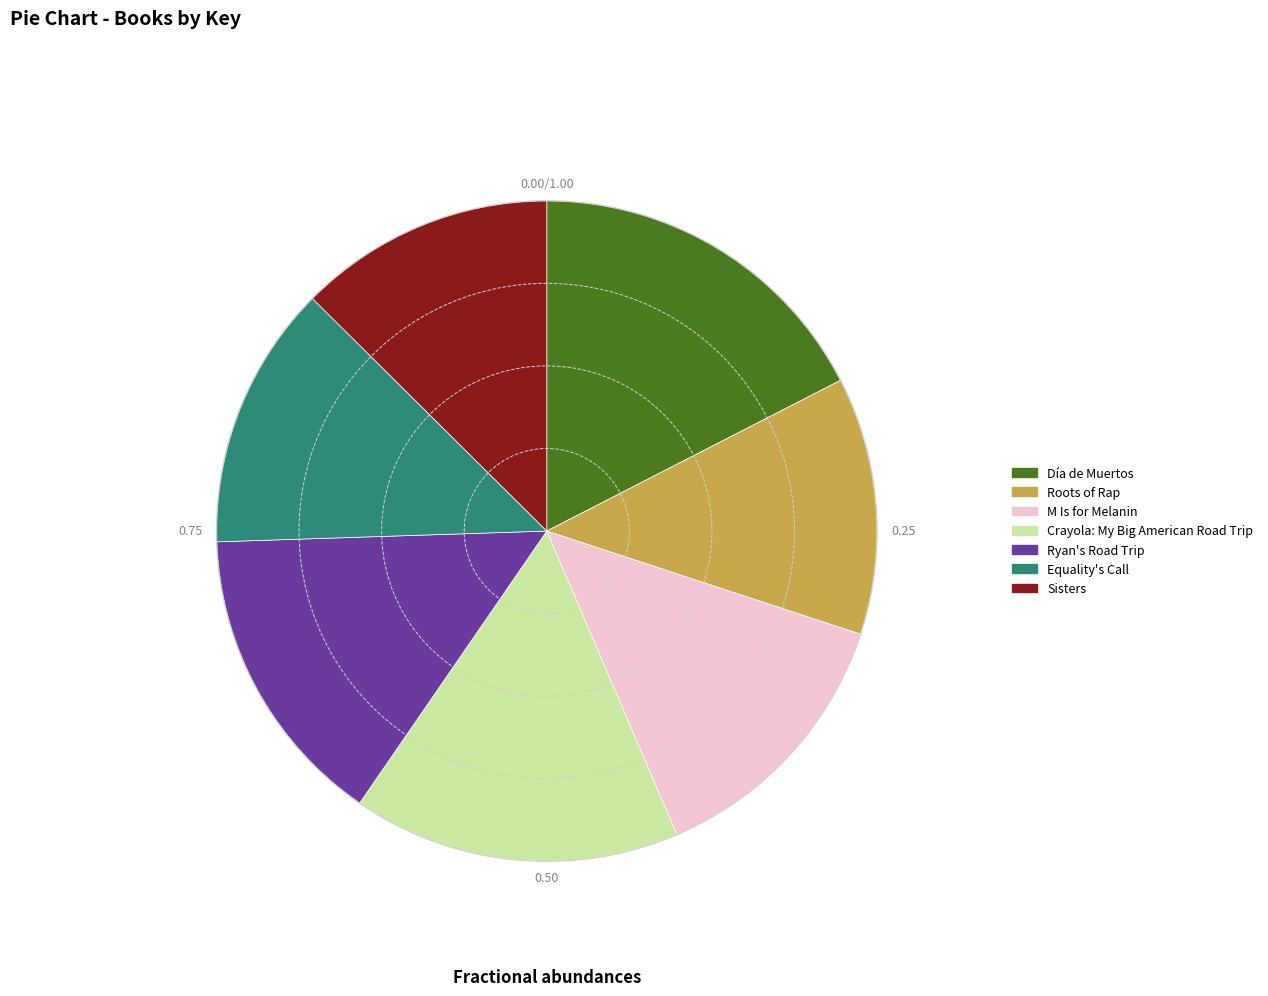

What is the largest slice in the pie chart?

Día de Muertos